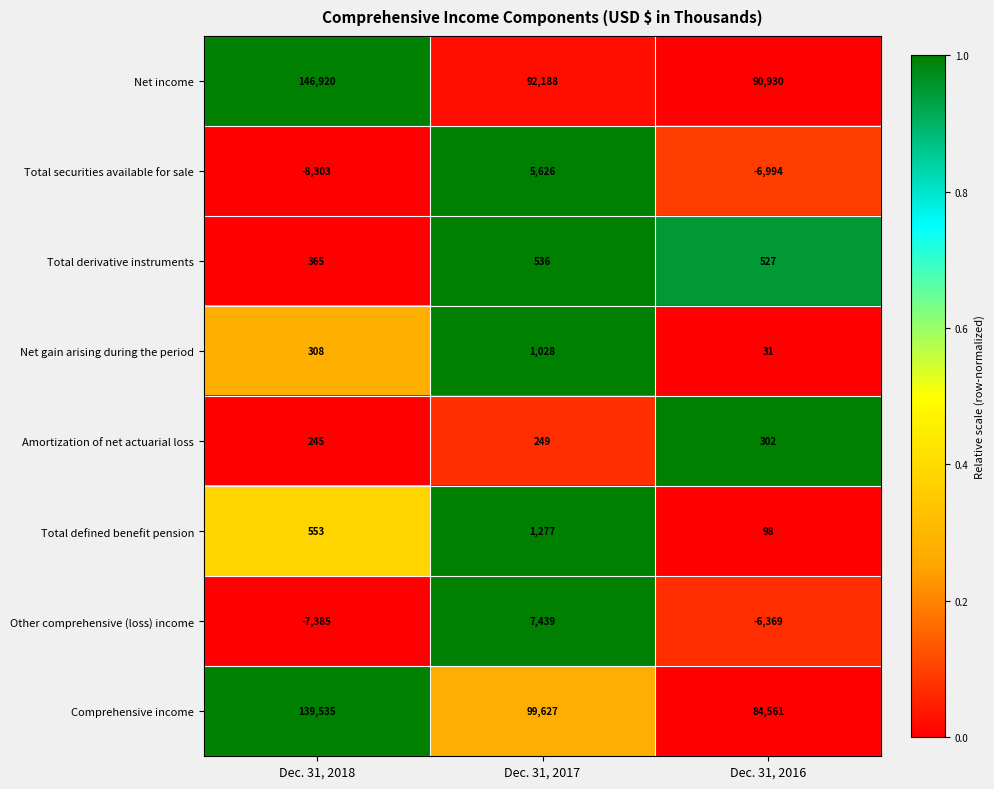

Which series has the largest total across all categories?

Net income